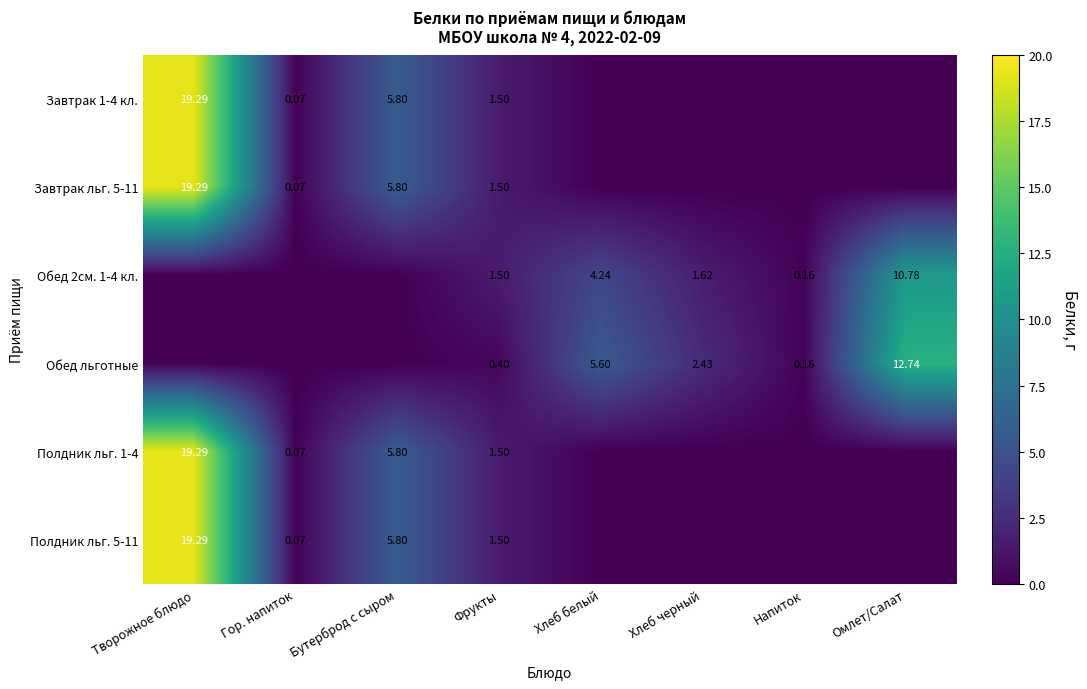

Is the value of Завтрак 1-4 кл. at Творожное блюдо greater than the value of Обед льготные at Хлеб белый?

Yes